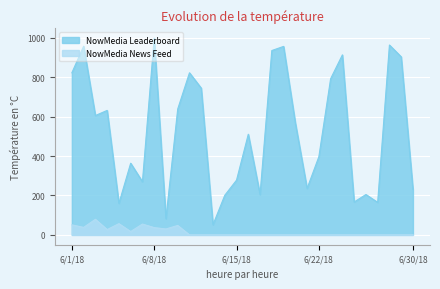

True or false: NowMedia Leaderboard and NowMedia News Feed cross at least once.

False